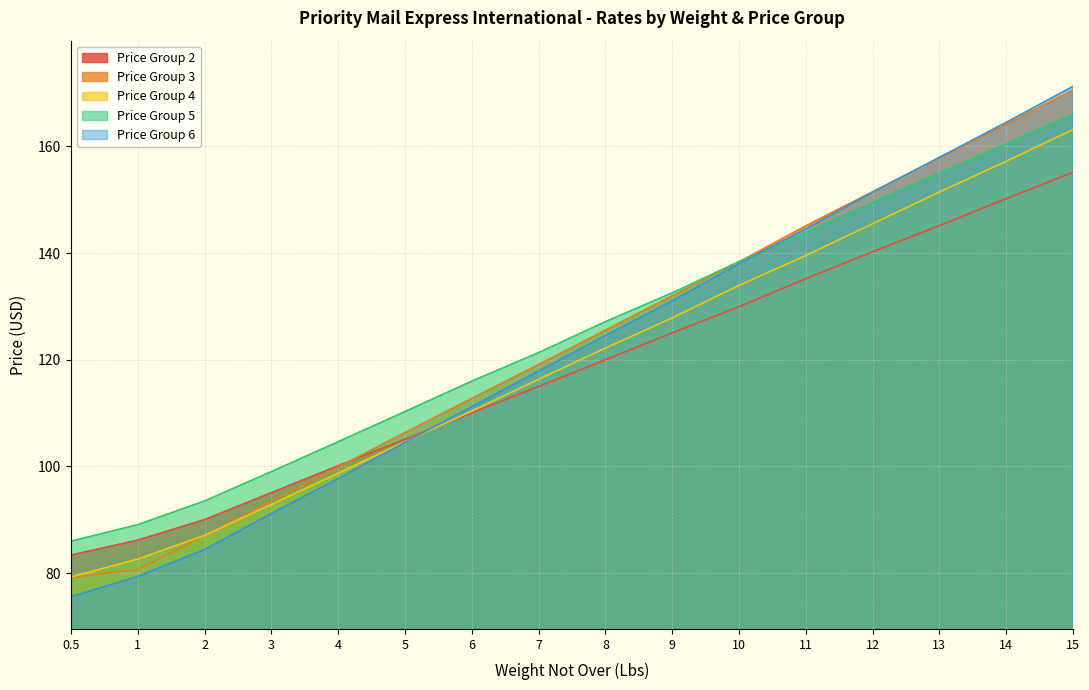

Which series has the largest range (max minus min)?

Price Group 6